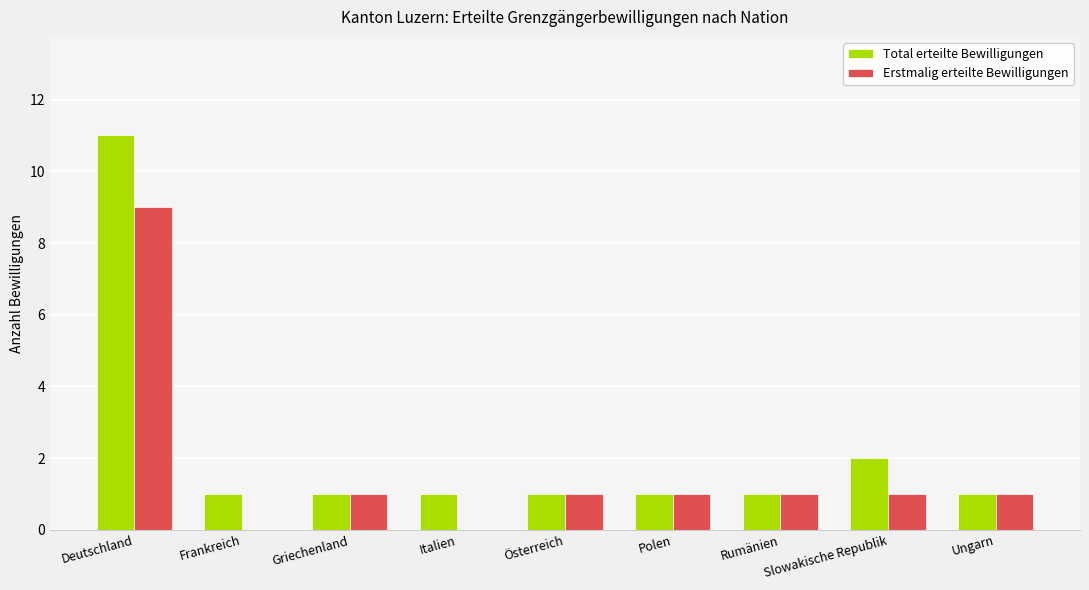

How many groups of bars are there?

9